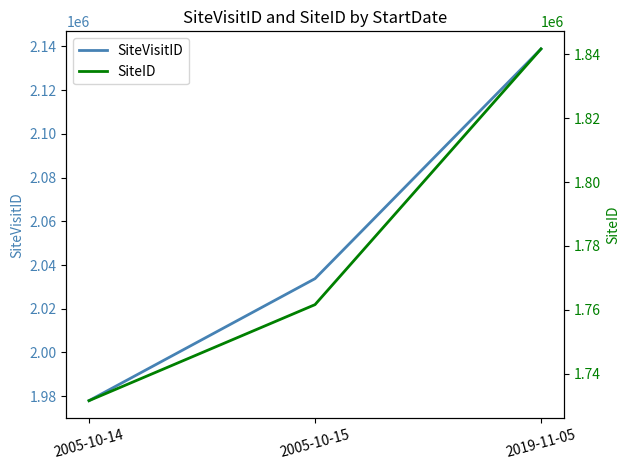

What is the minimum value for SiteID?

1731513